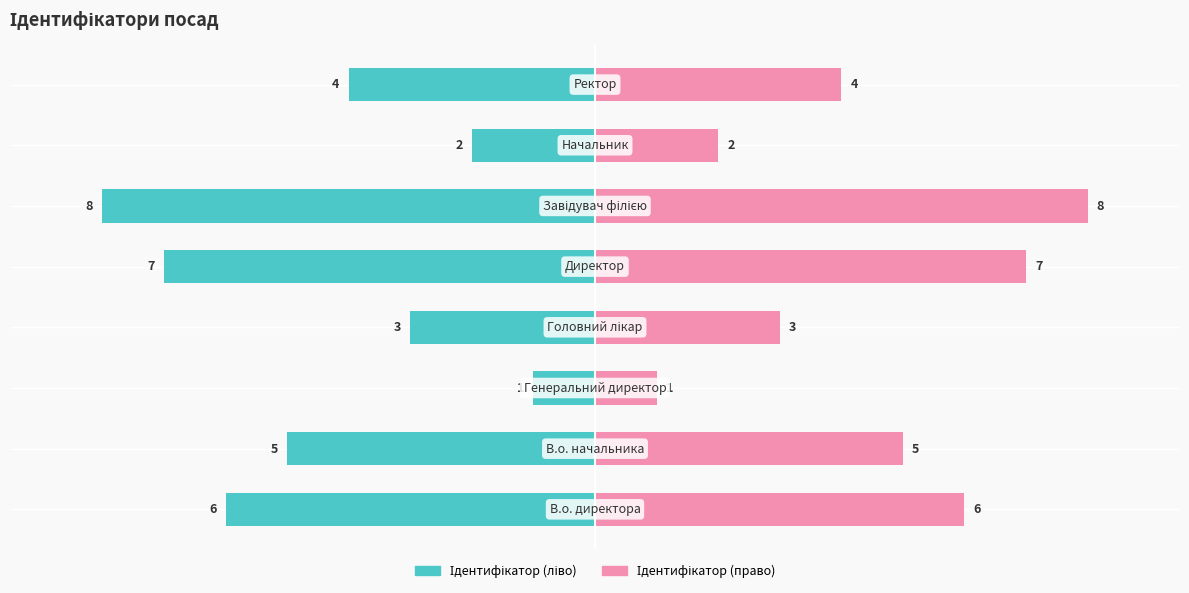

Which series changed the most between 2 and 4?

Ідентифікатор (ліво)